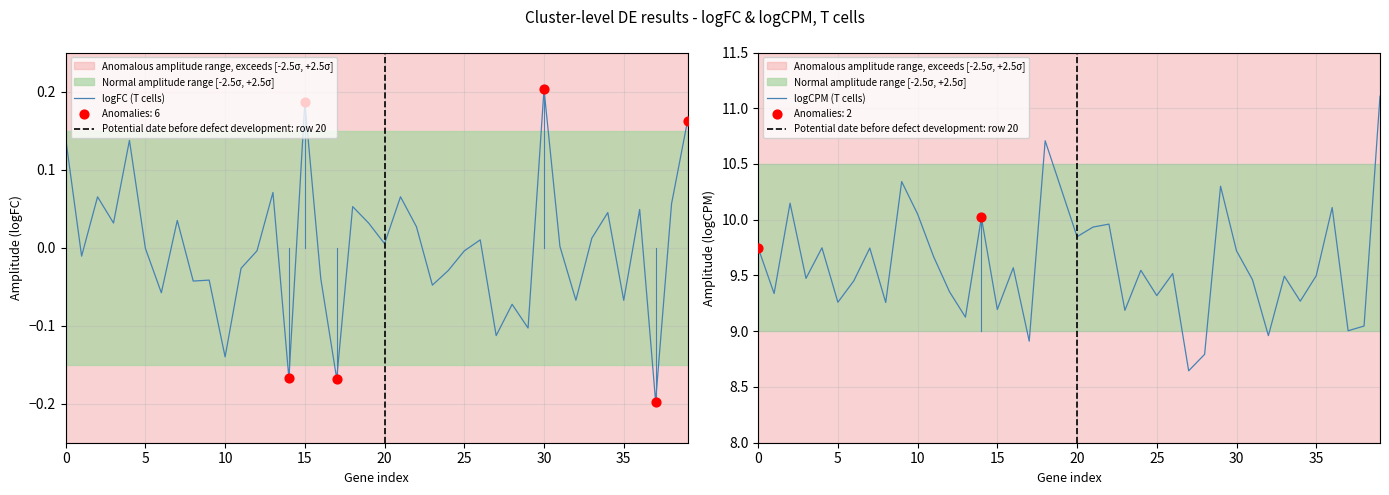

Which series reaches the minimum Y coordinate?

logFC